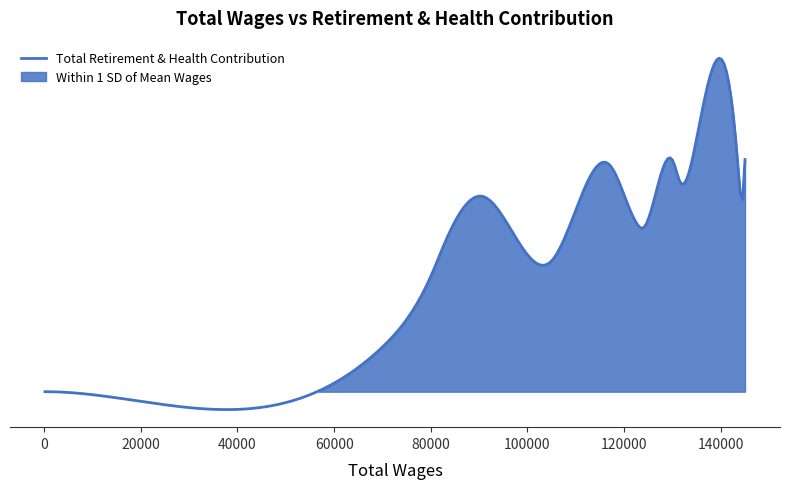

How many points are higher than both their immediate neighbors (excluding endpoints)?

4